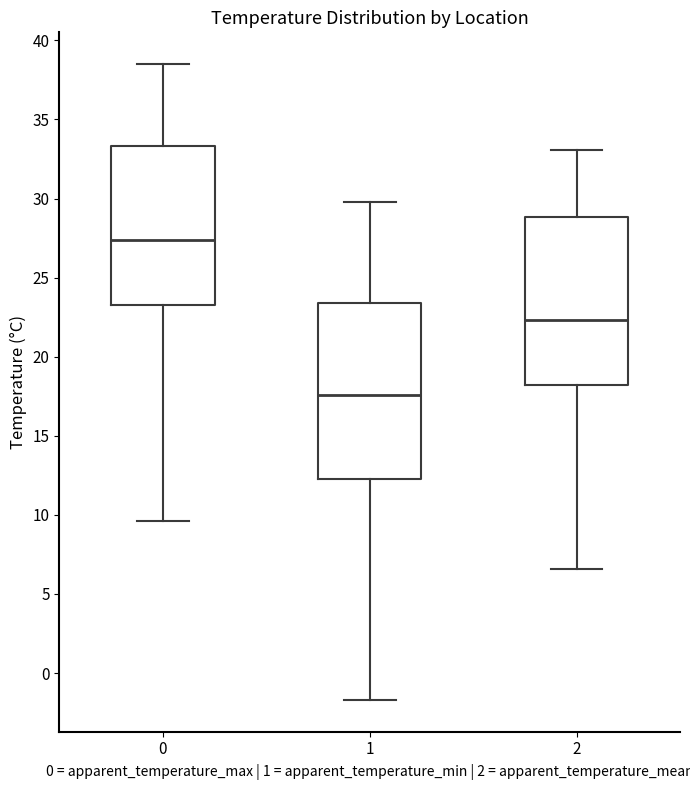

Where does the median line of the box at x = 1 sit on the y-axis? The values are not printed on the chart, so give them approximately, as read against the axis.

17.5